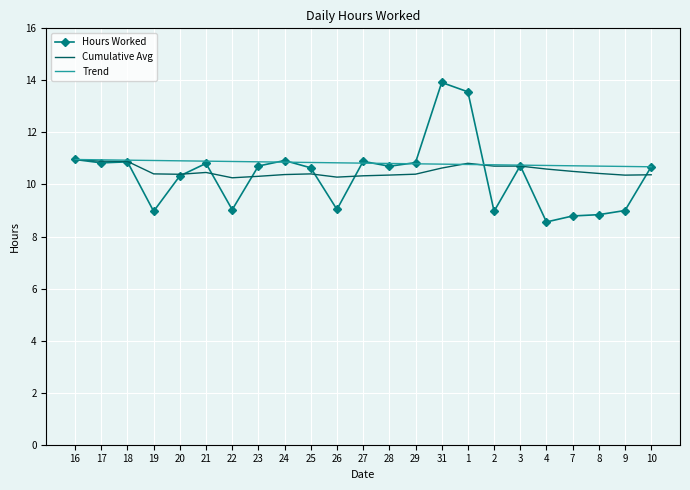

Between 25 and 4, which series saw the biggest shift?

Hours Worked